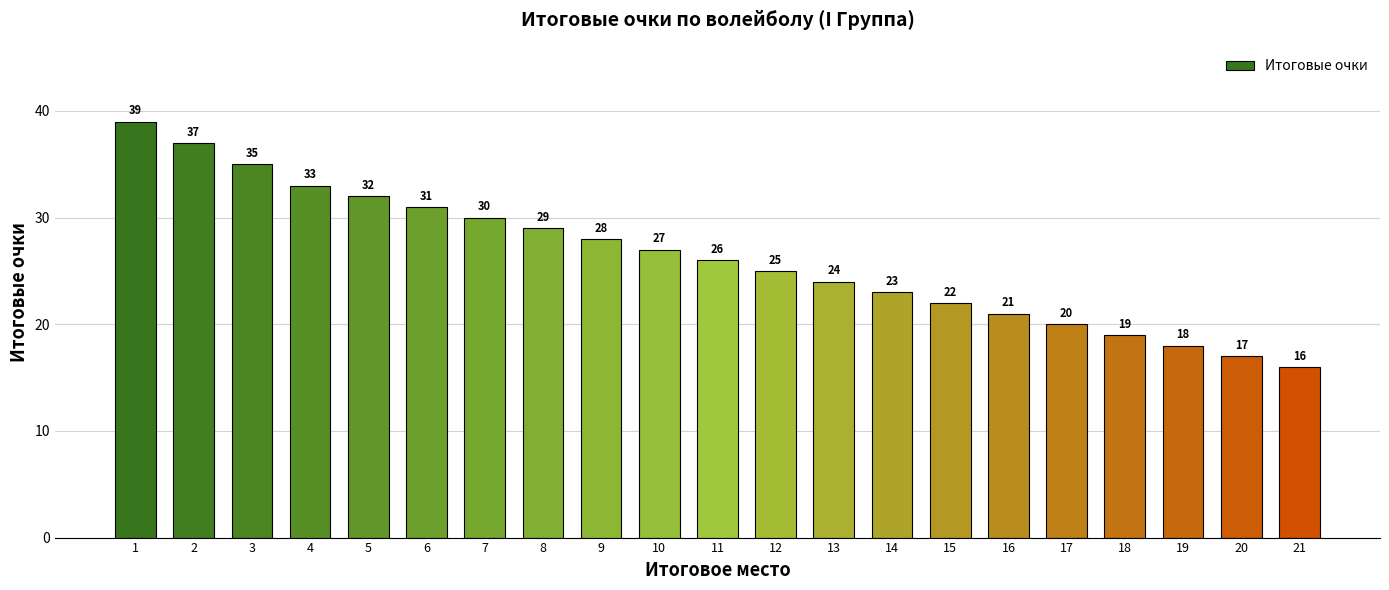

What is the ratio of the value at 16 to the value at 21?

1.3